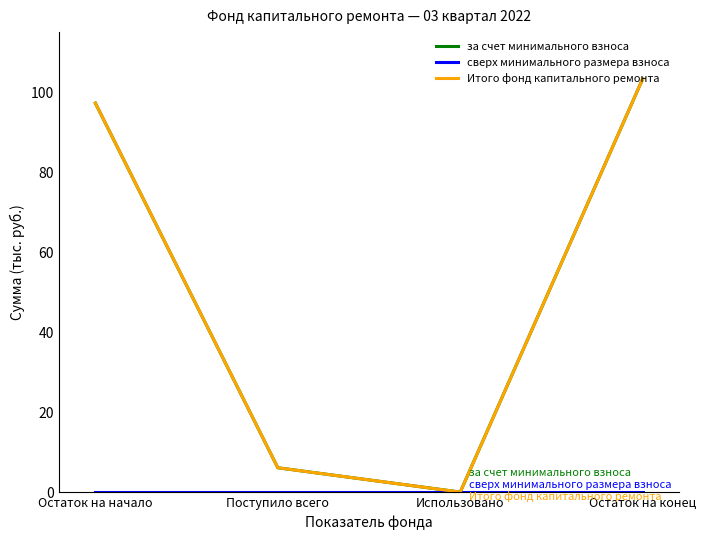

True or false: Итого фонд капитального ремонта has more than 1 interior local peaks.

False